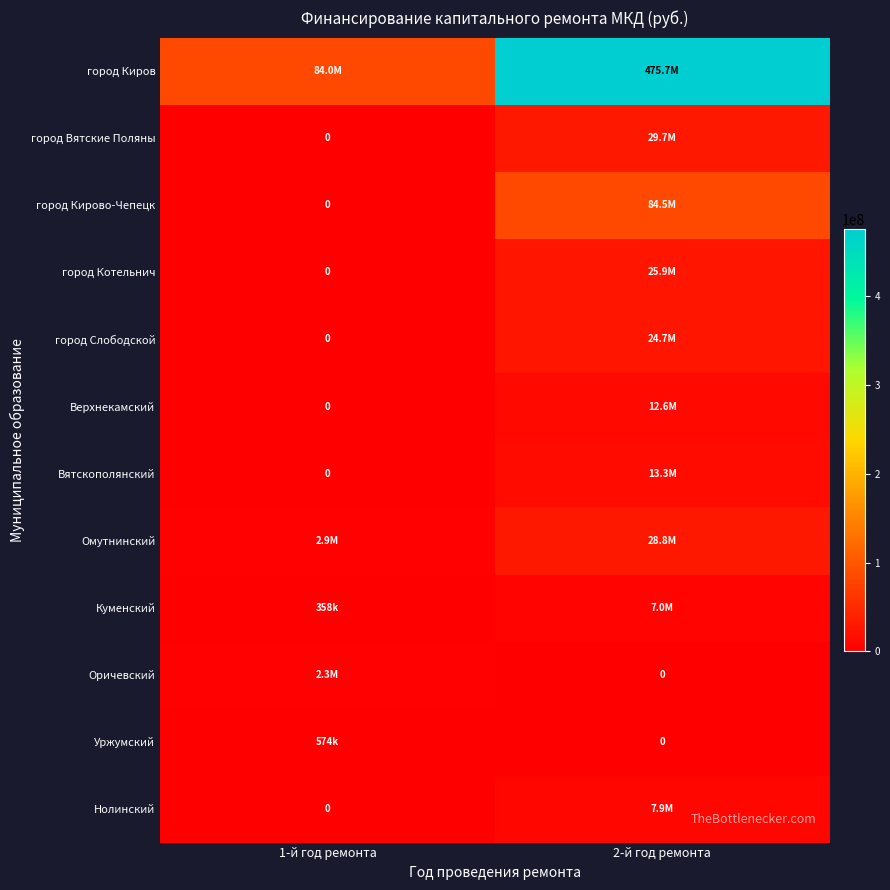

Is the value of Уржумский at 1-й год ремонта greater than the value of Вятскополянский at 1-й год ремонта?

Yes